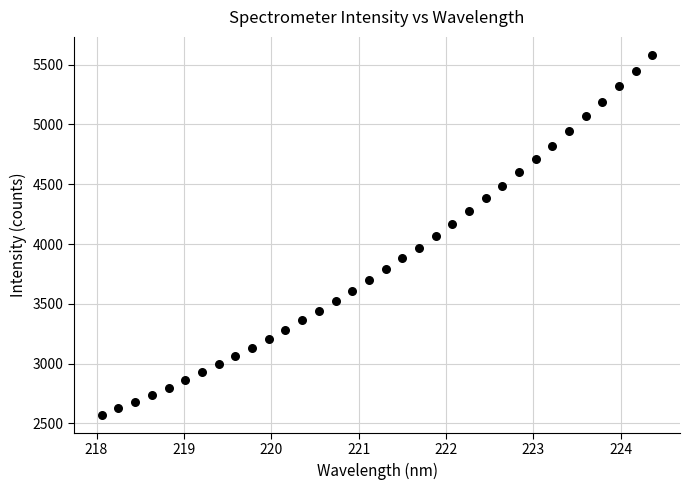

What is the range of X values (max minus min)?

6.3